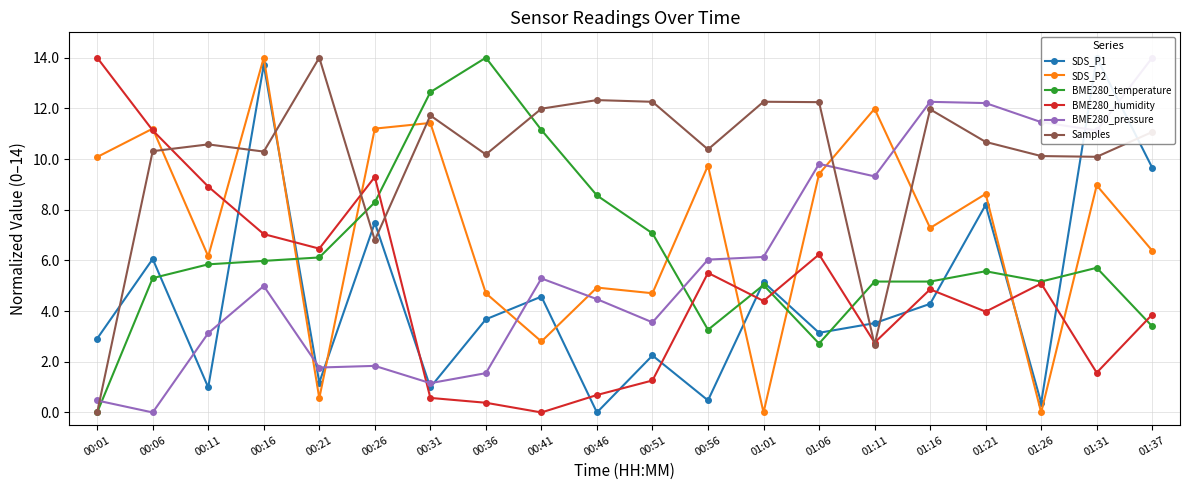

Where is the first local maximum for BME280_pressure?

00:16